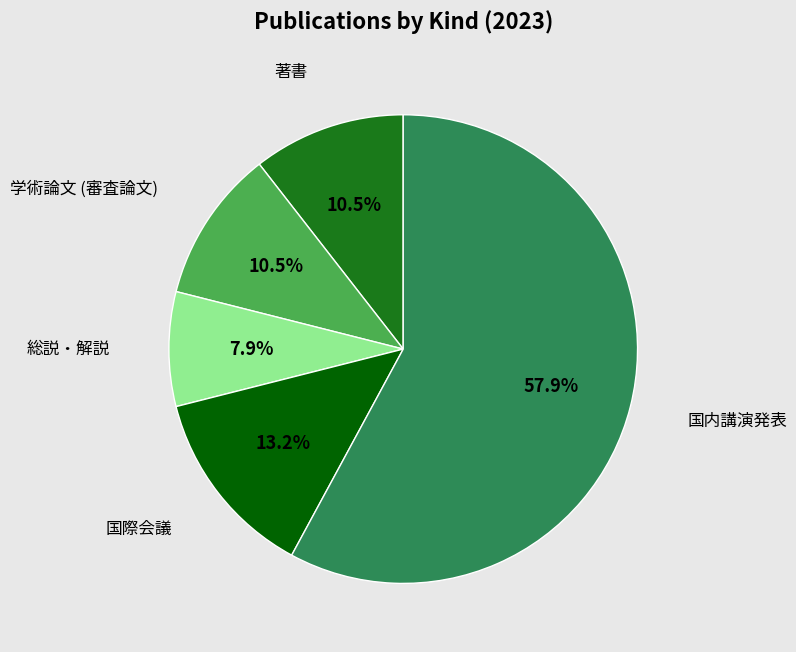

Between 国内講演発表 and 総説・解説, which is larger?

国内講演発表